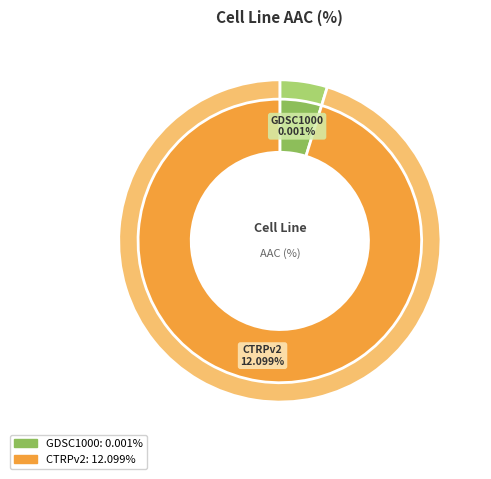

How many slices are in this pie chart?

2